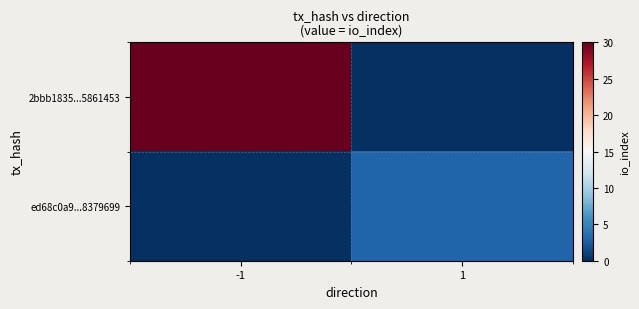

Reading left to right, what are all the values shown in this chart?

2bbb1835...5861453: -1=30	1=0
ed68c0a9...8379699: -1=0	1=3